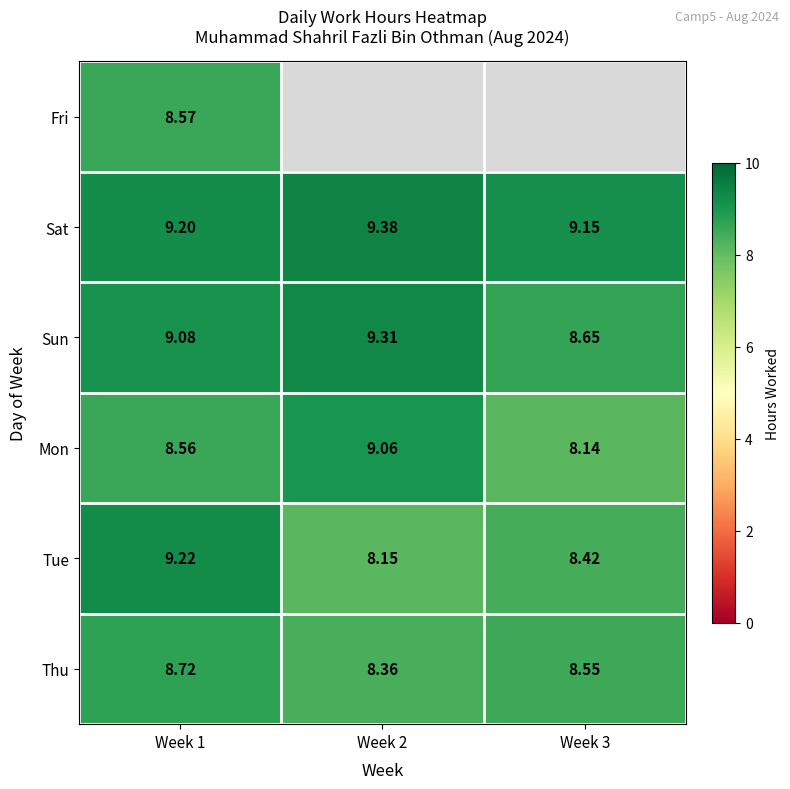

What is the difference between the second highest and minimum values in the Tue series?

0.3